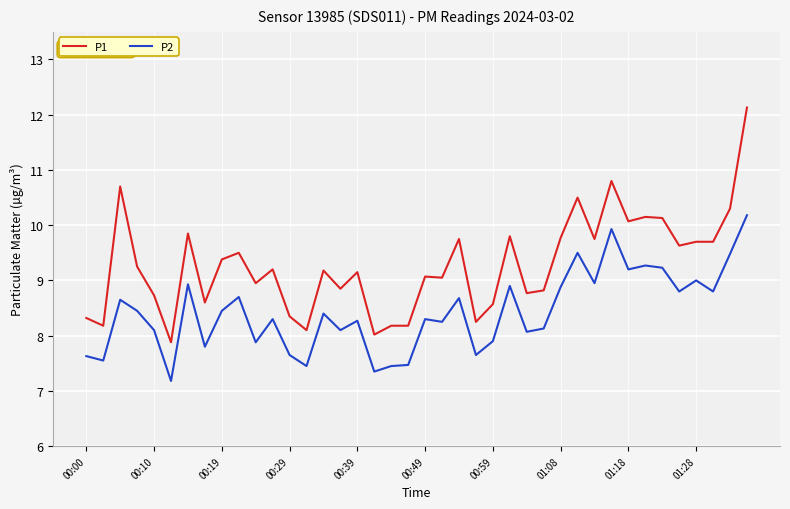

Which series has the largest total across all categories?

P1